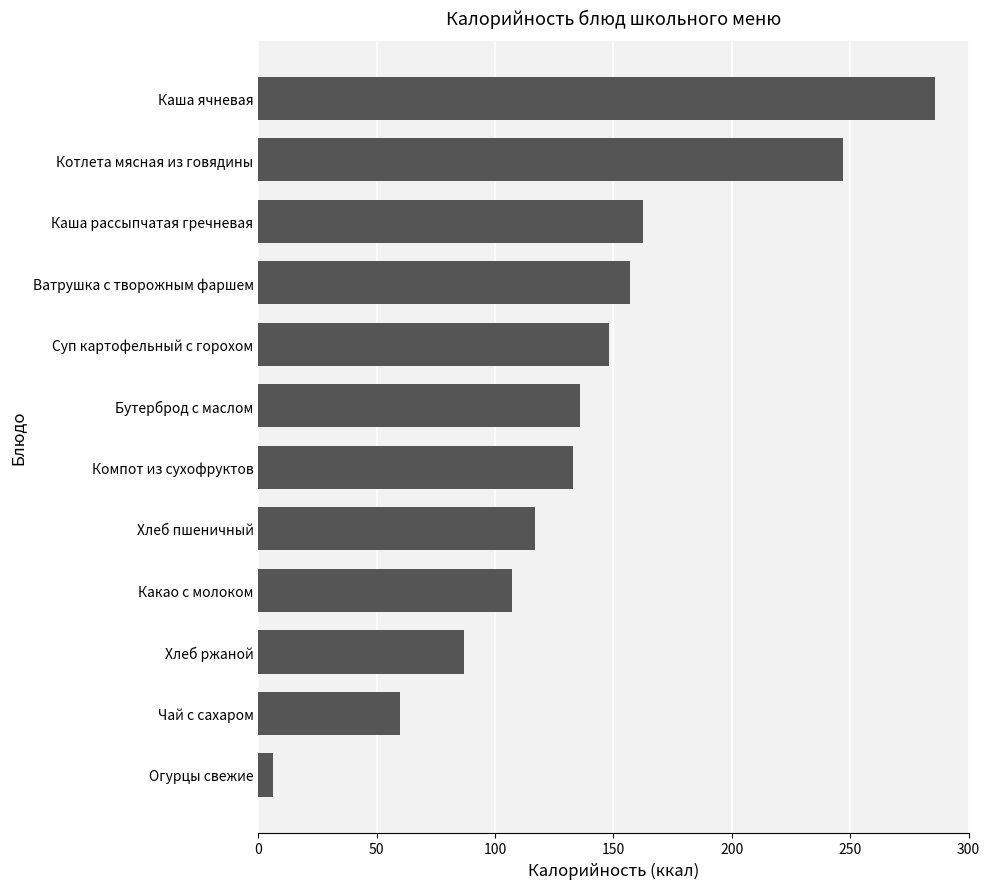

Rank the categories by value from lowest to highest.

Огурцы свежие, Чай с сахаром, Хлеб ржаной, Какао с молоком, Хлеб пшеничный, Компот из сухофруктов, Бутерброд с маслом, Суп картофельный с горохом, Ватрушка с творожным фаршем, Каша рассыпчатая гречневая, Котлета мясная из говядины, Каша ячневая